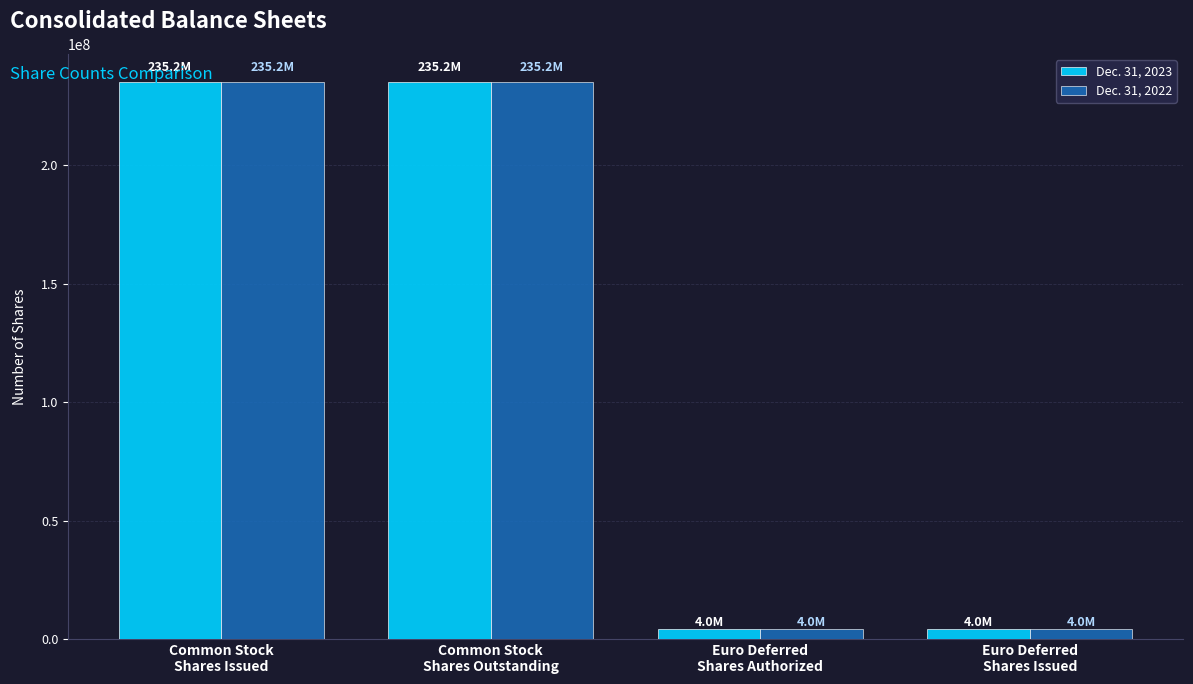

What is the maximum value for Dec. 31, 2023?

235219612